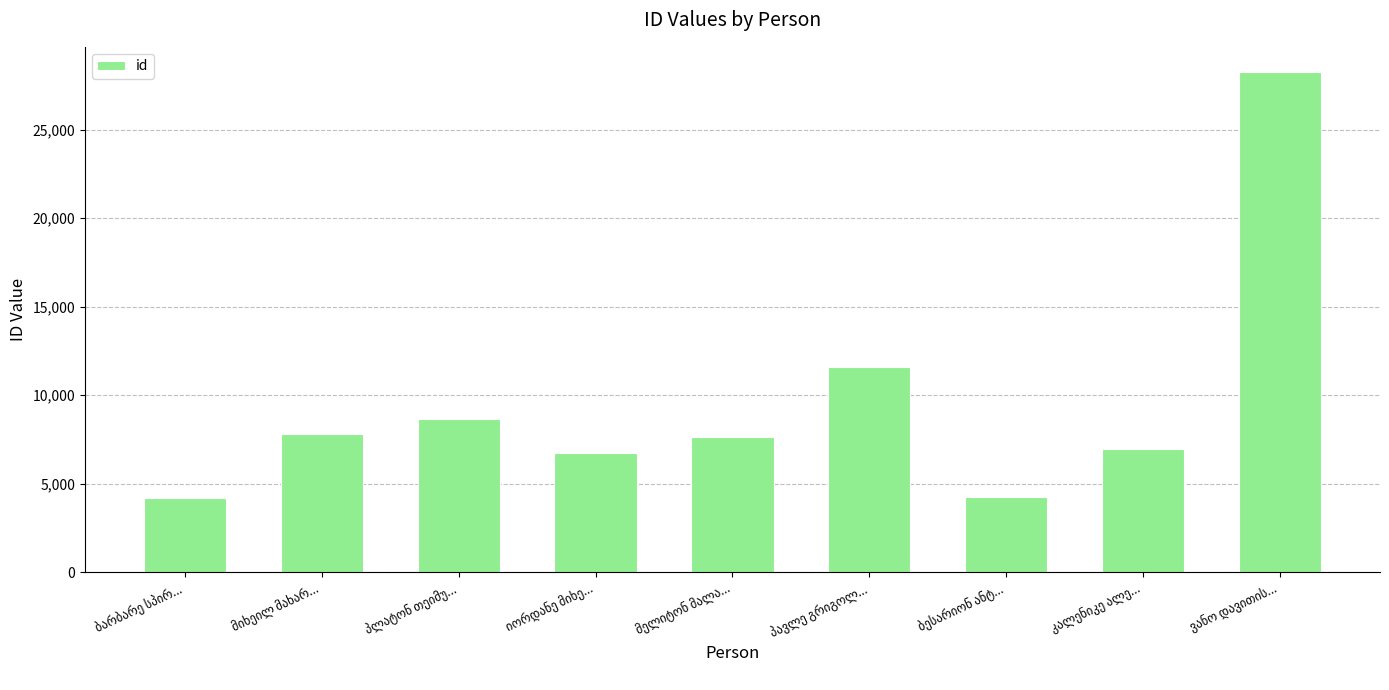

How many data points are less than 7632?

4